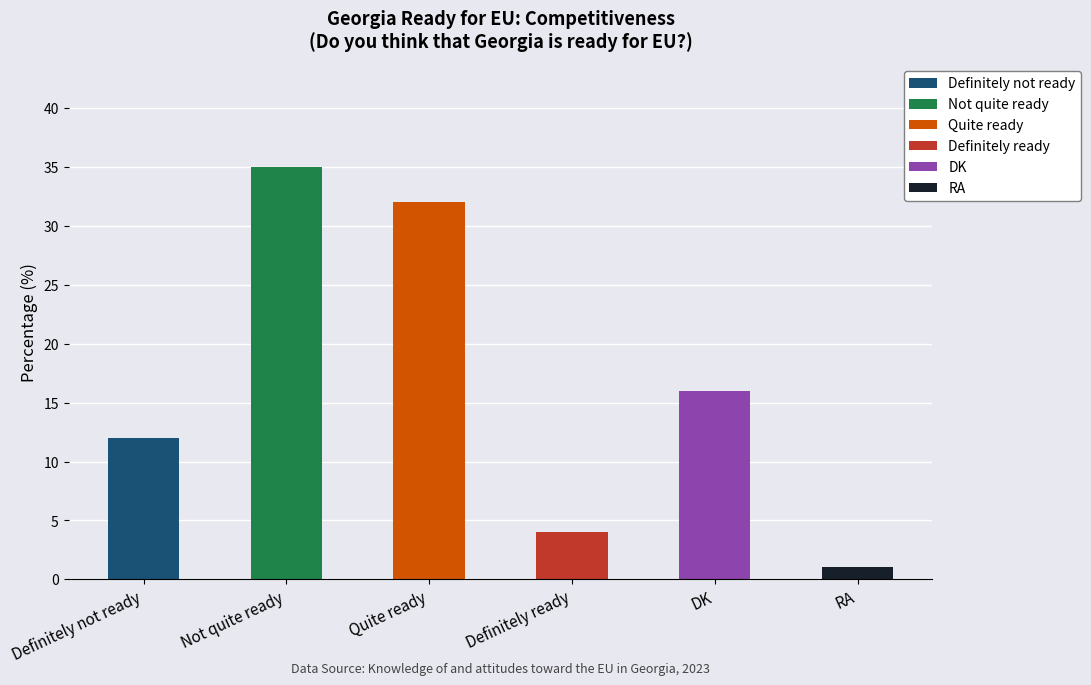

Which has a higher value, DK or RA?

DK